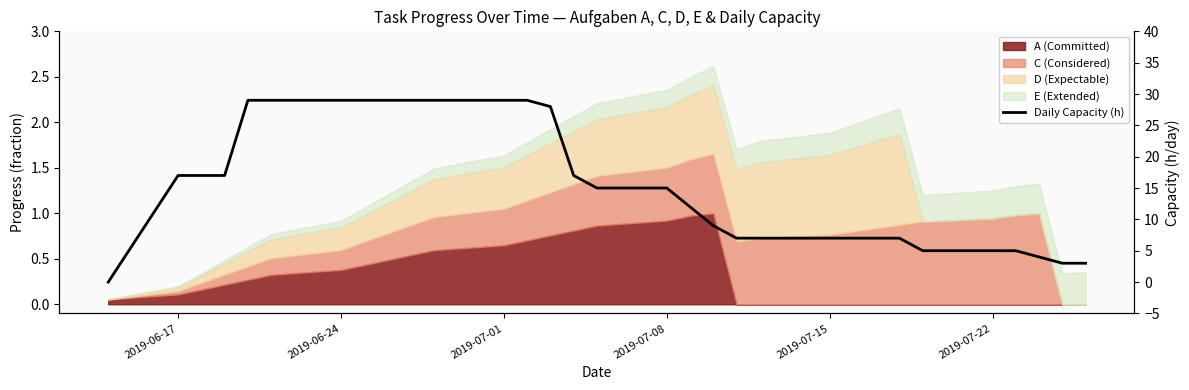

How many positive values are there?

30